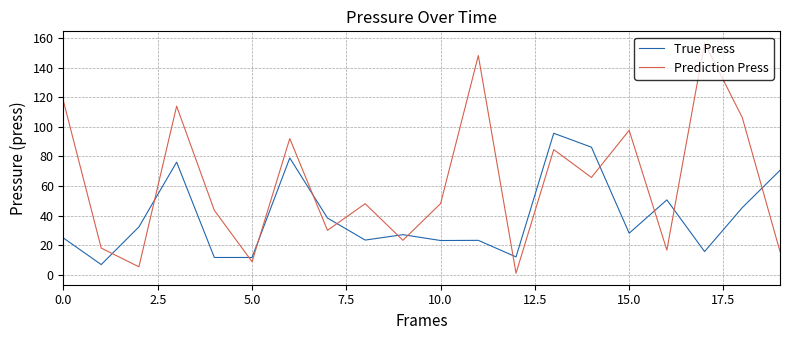

Rank the series by their maximum value, from highest to lowest.

Prediction Press, True Press